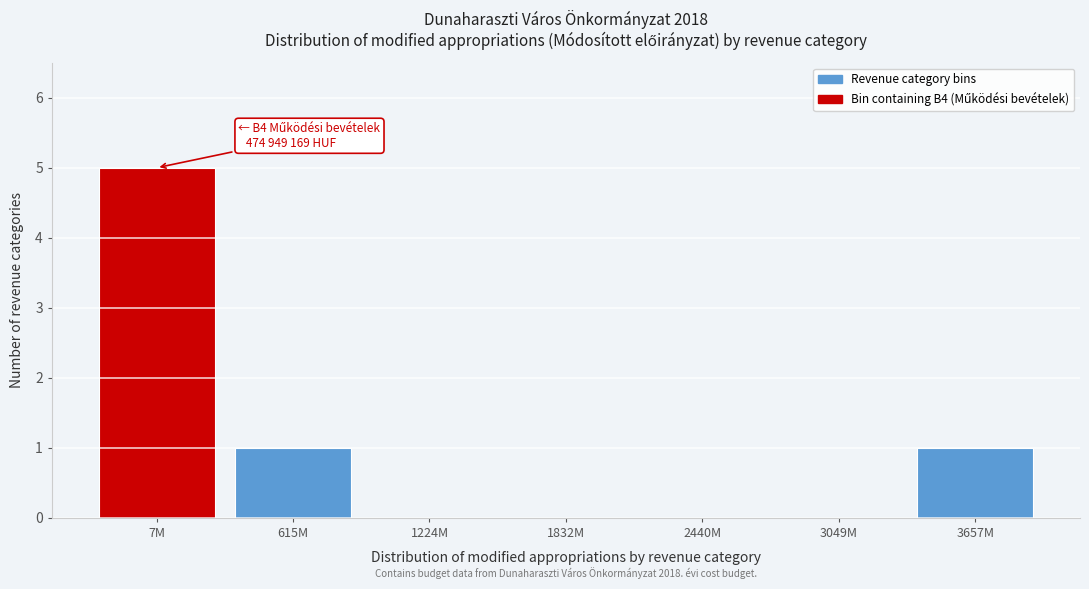

Reading left to right, what are all the values shown in this chart?

7M=5	615M=1	1224M=0	1832M=0	2440M=0	3049M=0	3657M=1